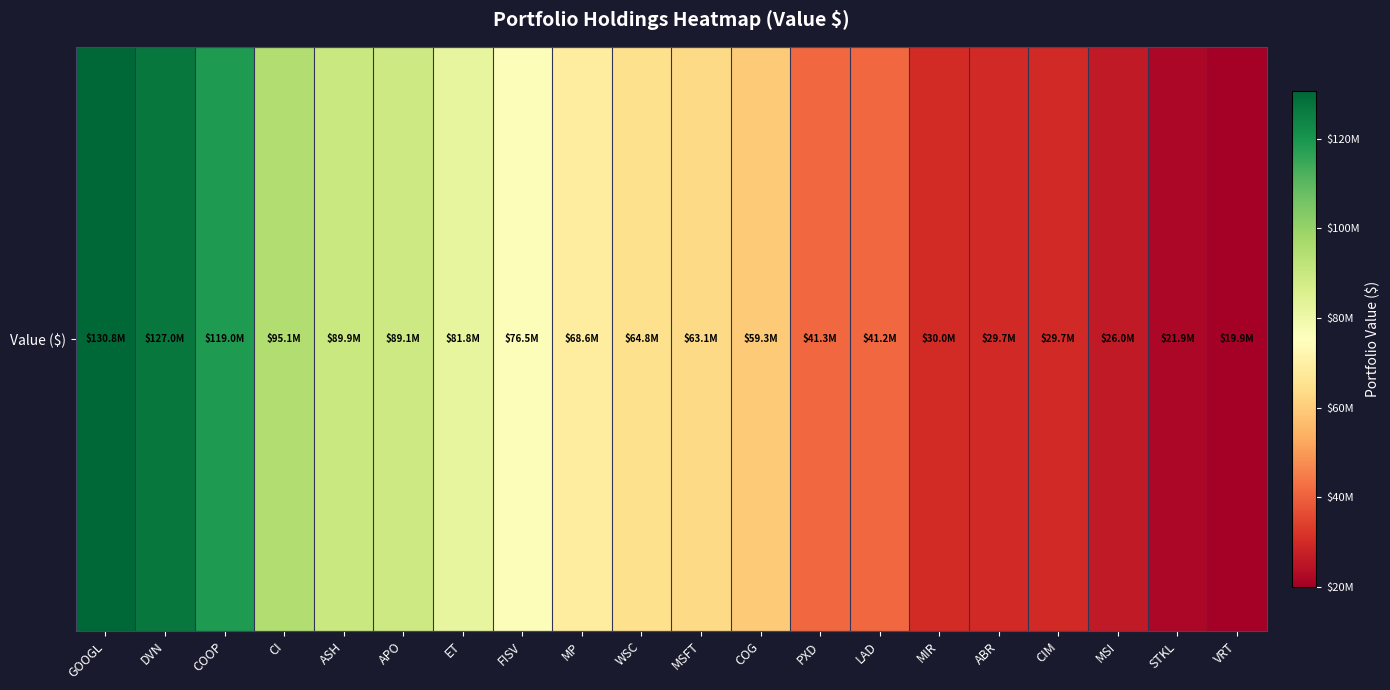

What is the smallest value displayed?

19893222